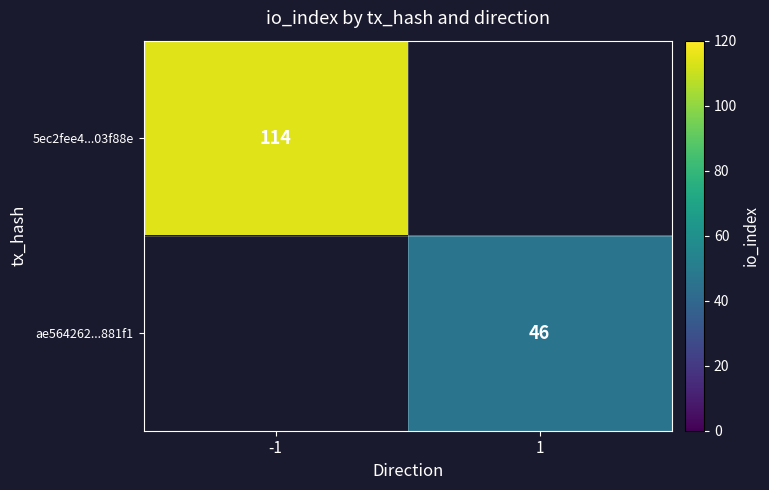

True or false: 5ec2fee4...03f88e has a value of 195 at -1.

False